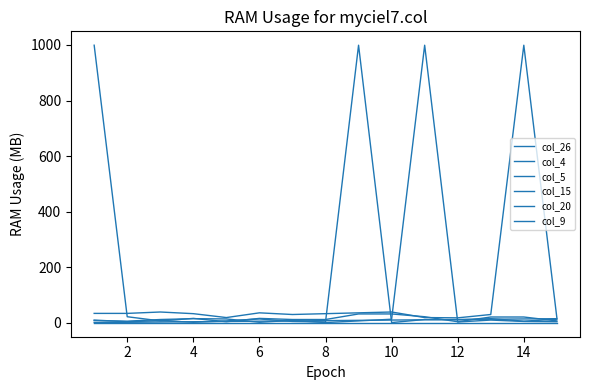

At which category does col_20 reach its first local valley?

8